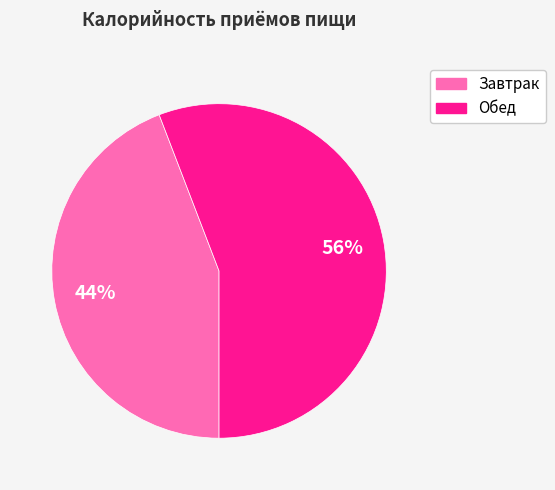

To the nearest percent, what is the average slice percentage?

50%